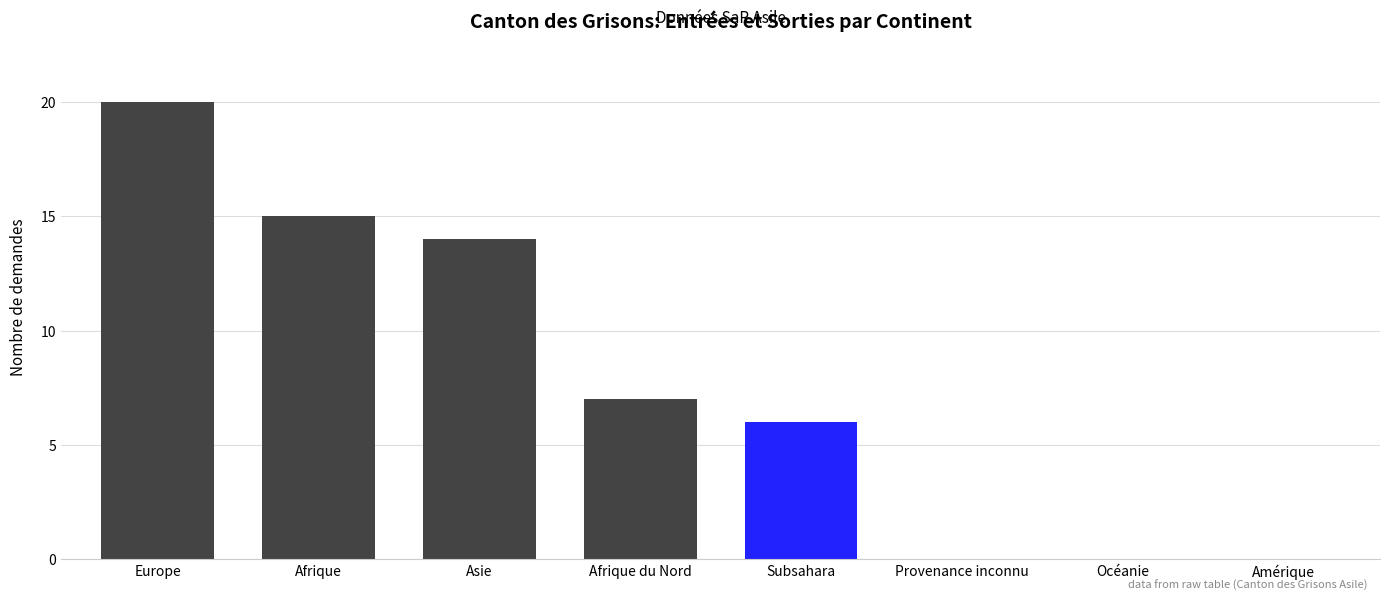

What is the change in value from Afrique du Nord to Subsahara?

-1